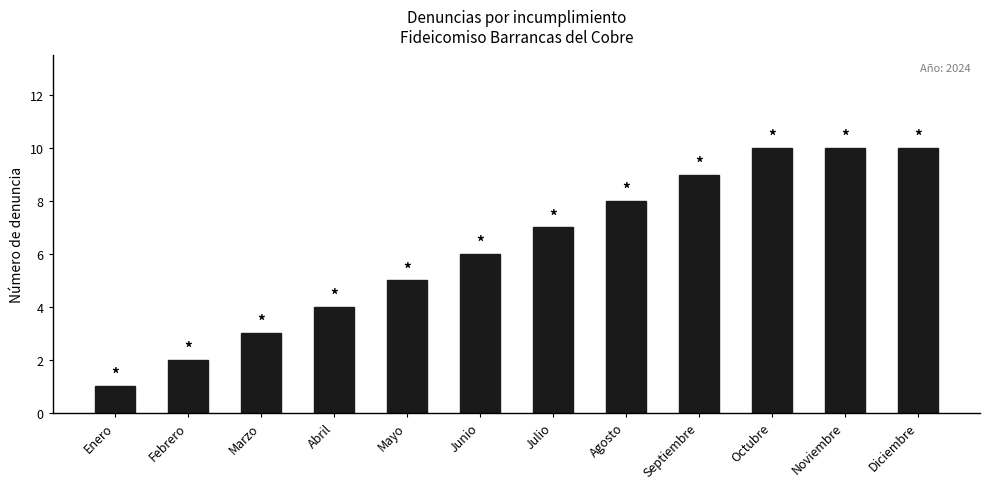

Approximately how many times larger is the value at Marzo compared to Junio?

0.5